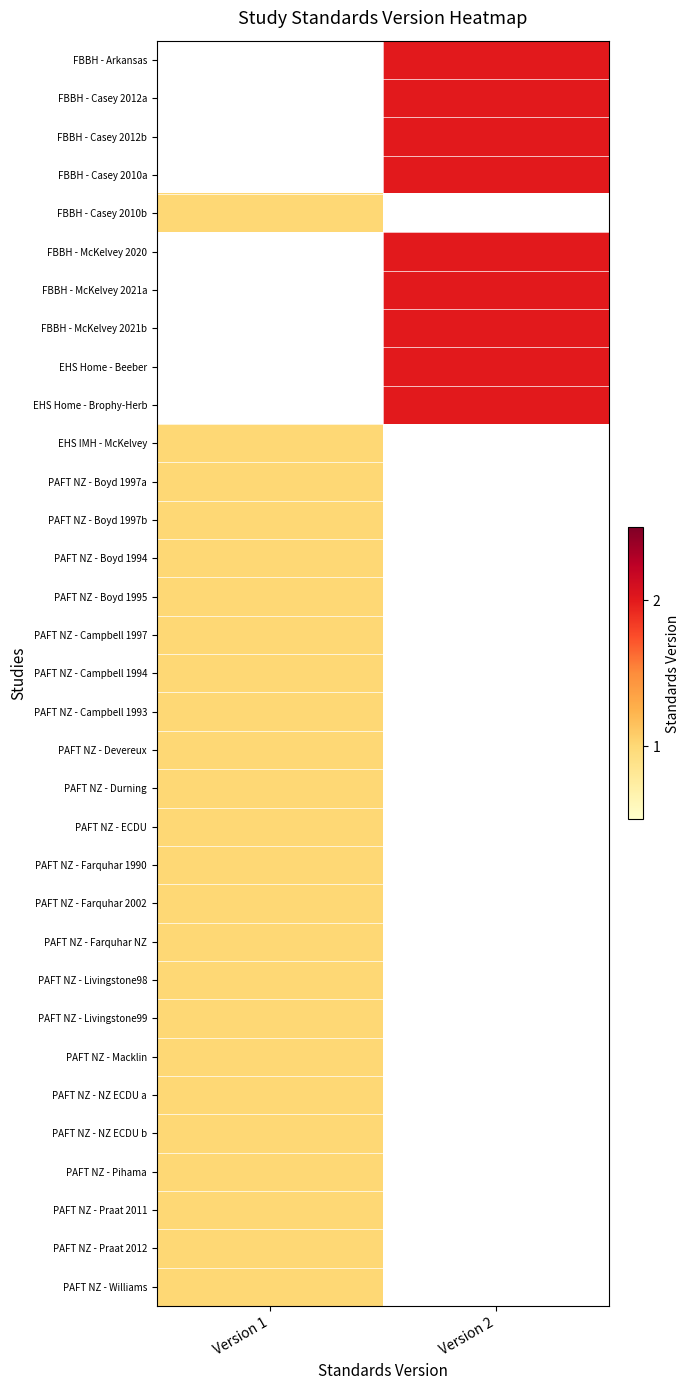

What is the smallest value displayed?

1.0